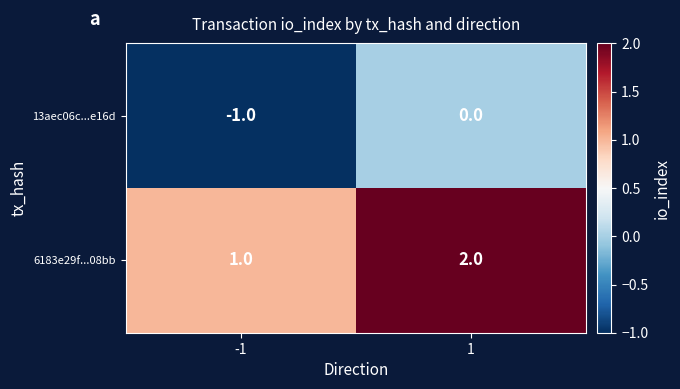

What is the sum of the 6183e29f...08bb values at 1 and -1?

3